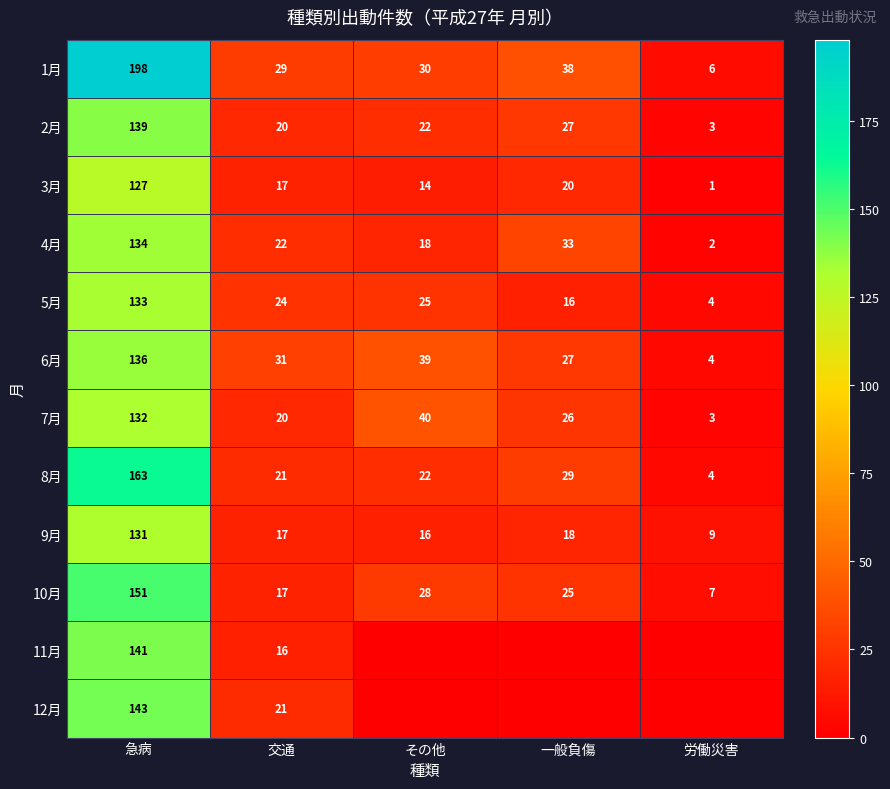

At which label is 4月 closest to 68?

一般負傷